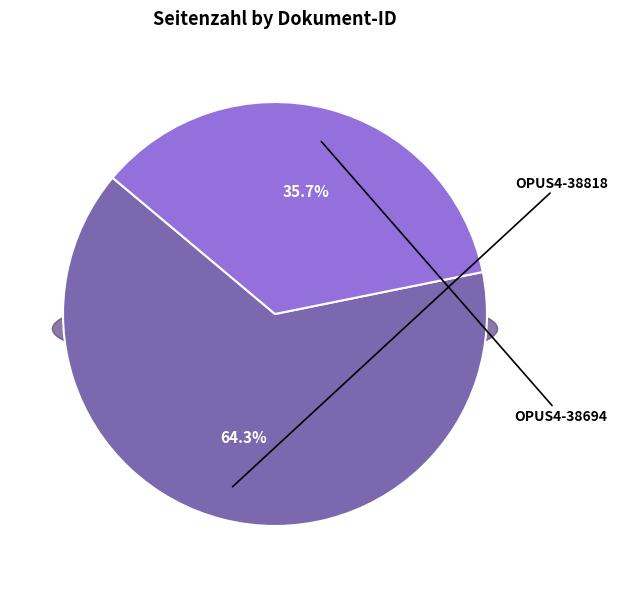

To the nearest percent, what is the difference between the OPUS4-38818 and OPUS4-38694 slice percentages?

29%